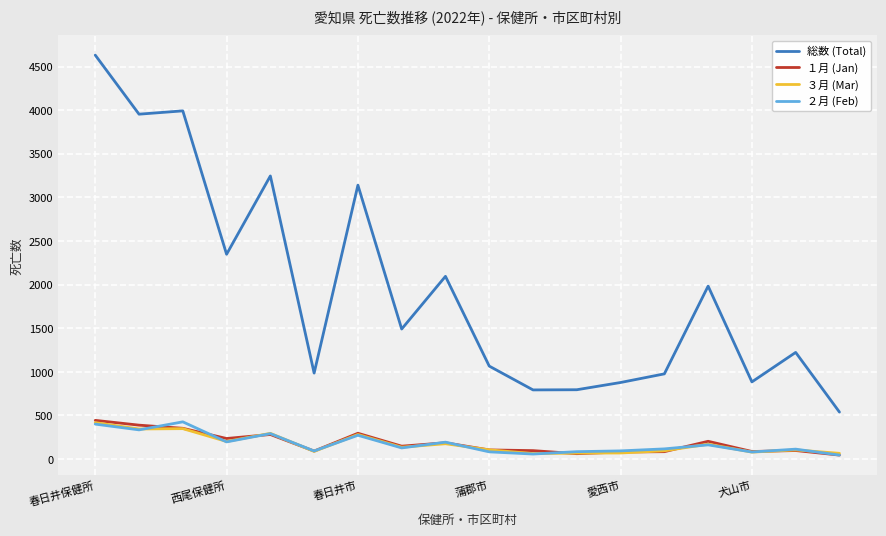

How many series are shown in this chart?

4